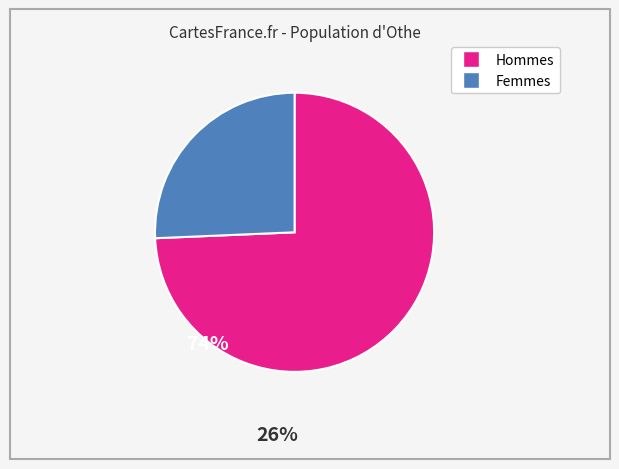

Is there any slice that represents more than half of the pie?

Yes